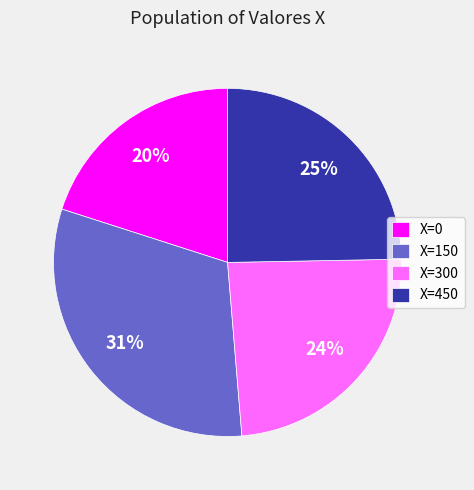

To the nearest percent, what portion does X=150 represent?

31%